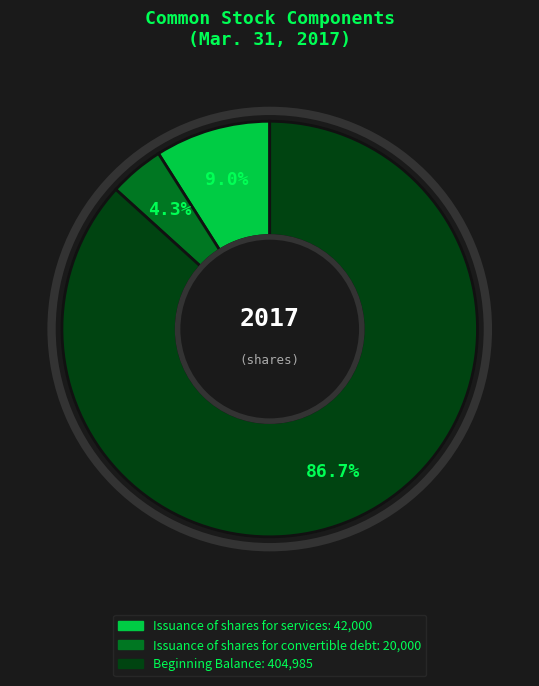

What is the ratio of the value at Beginning Balance to the value at Issuance of shares for services?

9.6